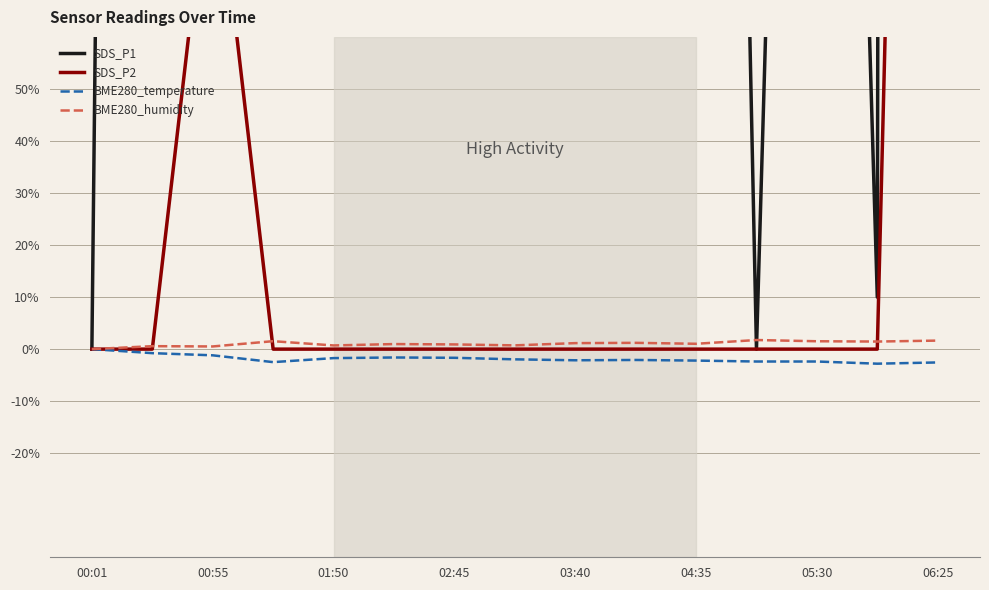

How many positive values does the SDS_P1 series have?

13